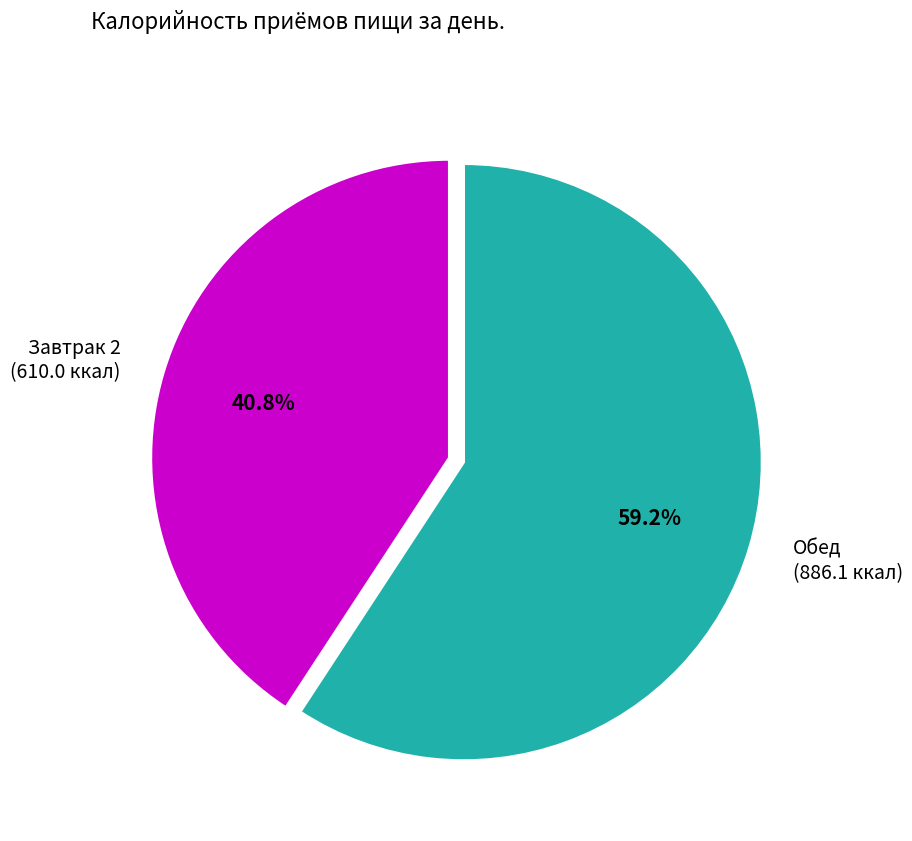

How many segments does this pie chart have?

2